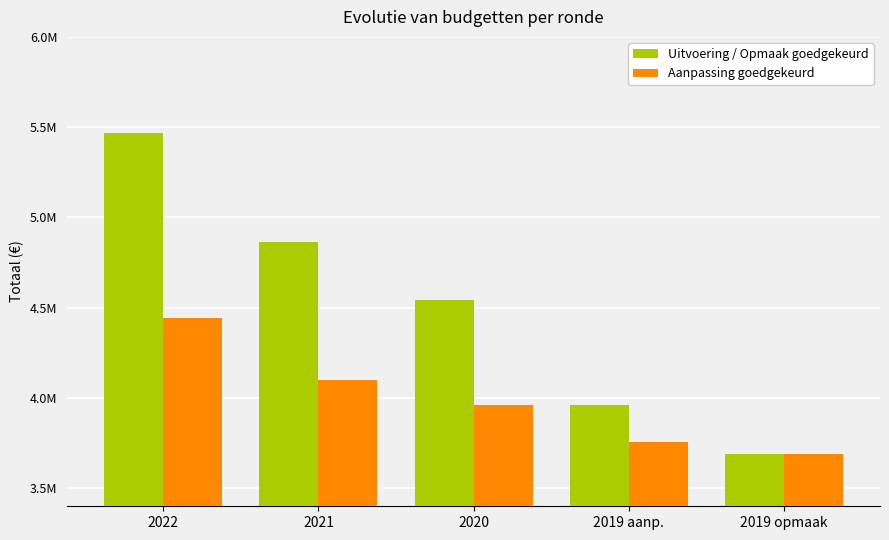

Are the bars horizontal?

No